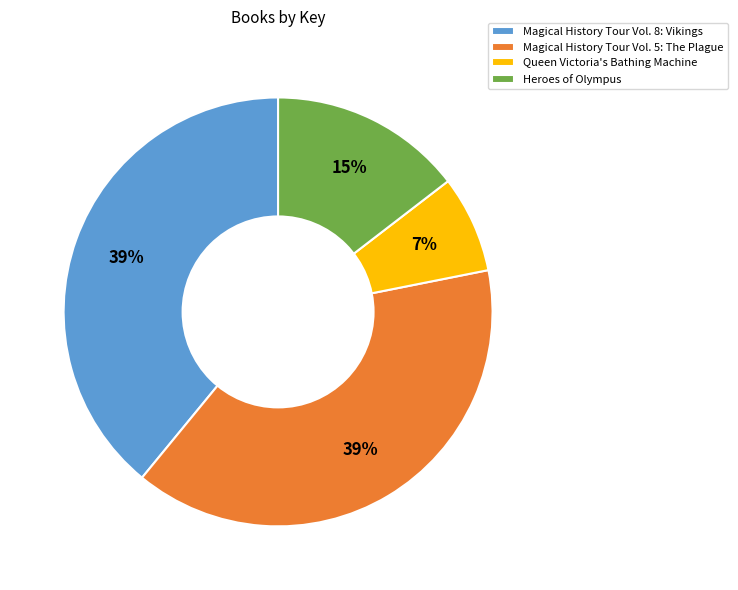

Between Queen Victoria's Bathing Machine and Magical History Tour Vol. 5: The Plague, which is larger?

Magical History Tour Vol. 5: The Plague